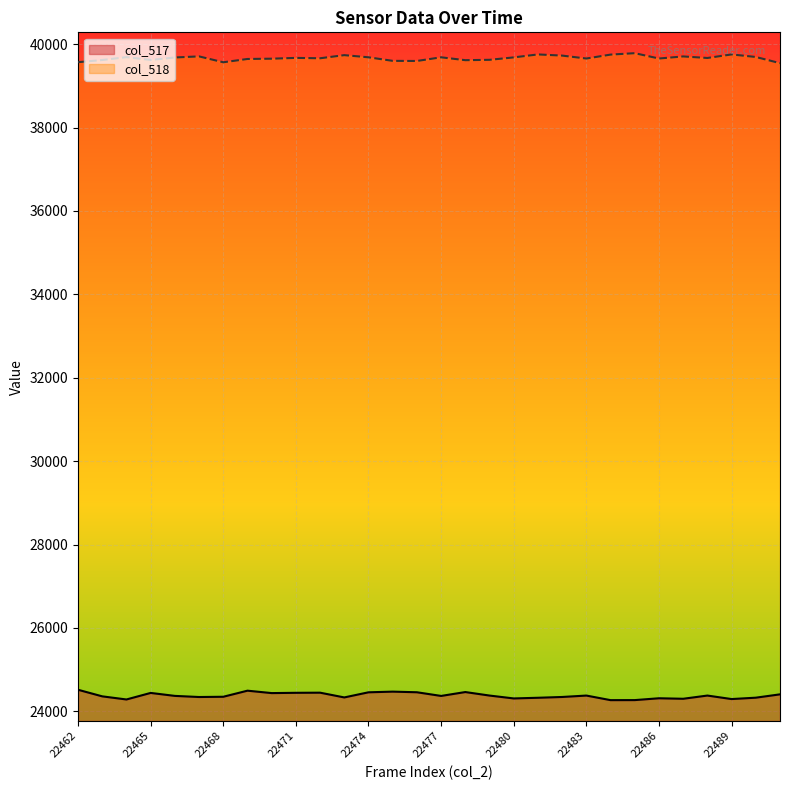

What is the difference between the col_518 values at 22477 and 22489?

69